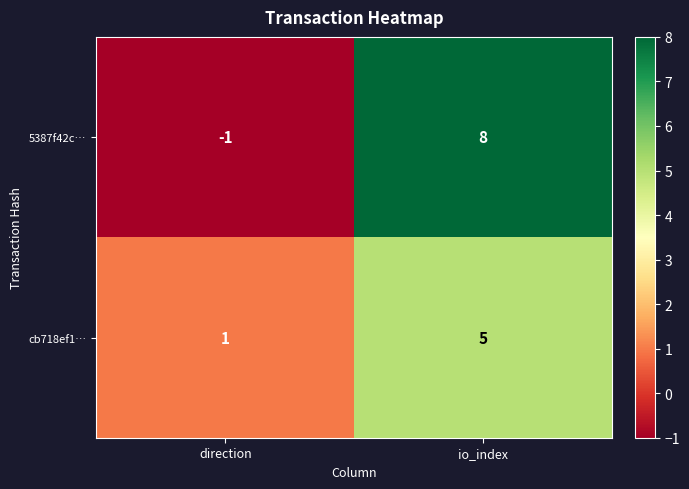

What is the greatest value displayed?

8